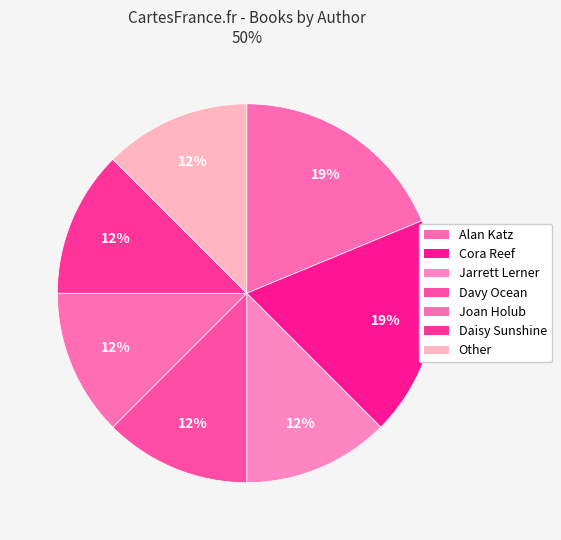

Is it true that Cora Reef is 19% of the pie?

True